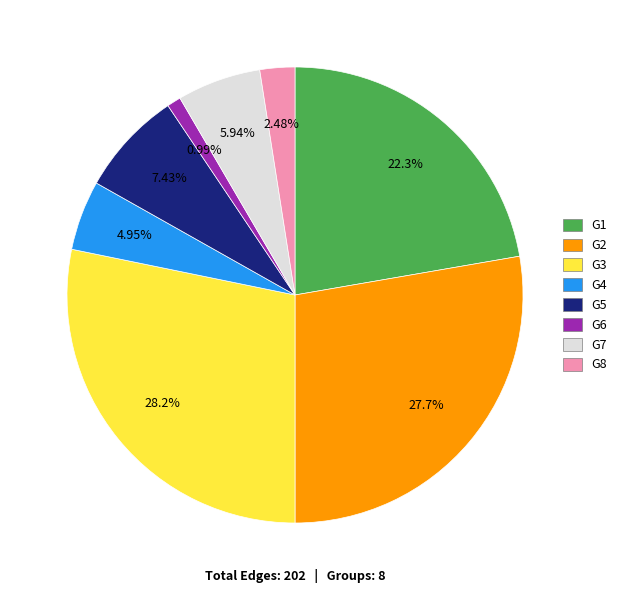

Does G6 account for over 50% of the chart?

No